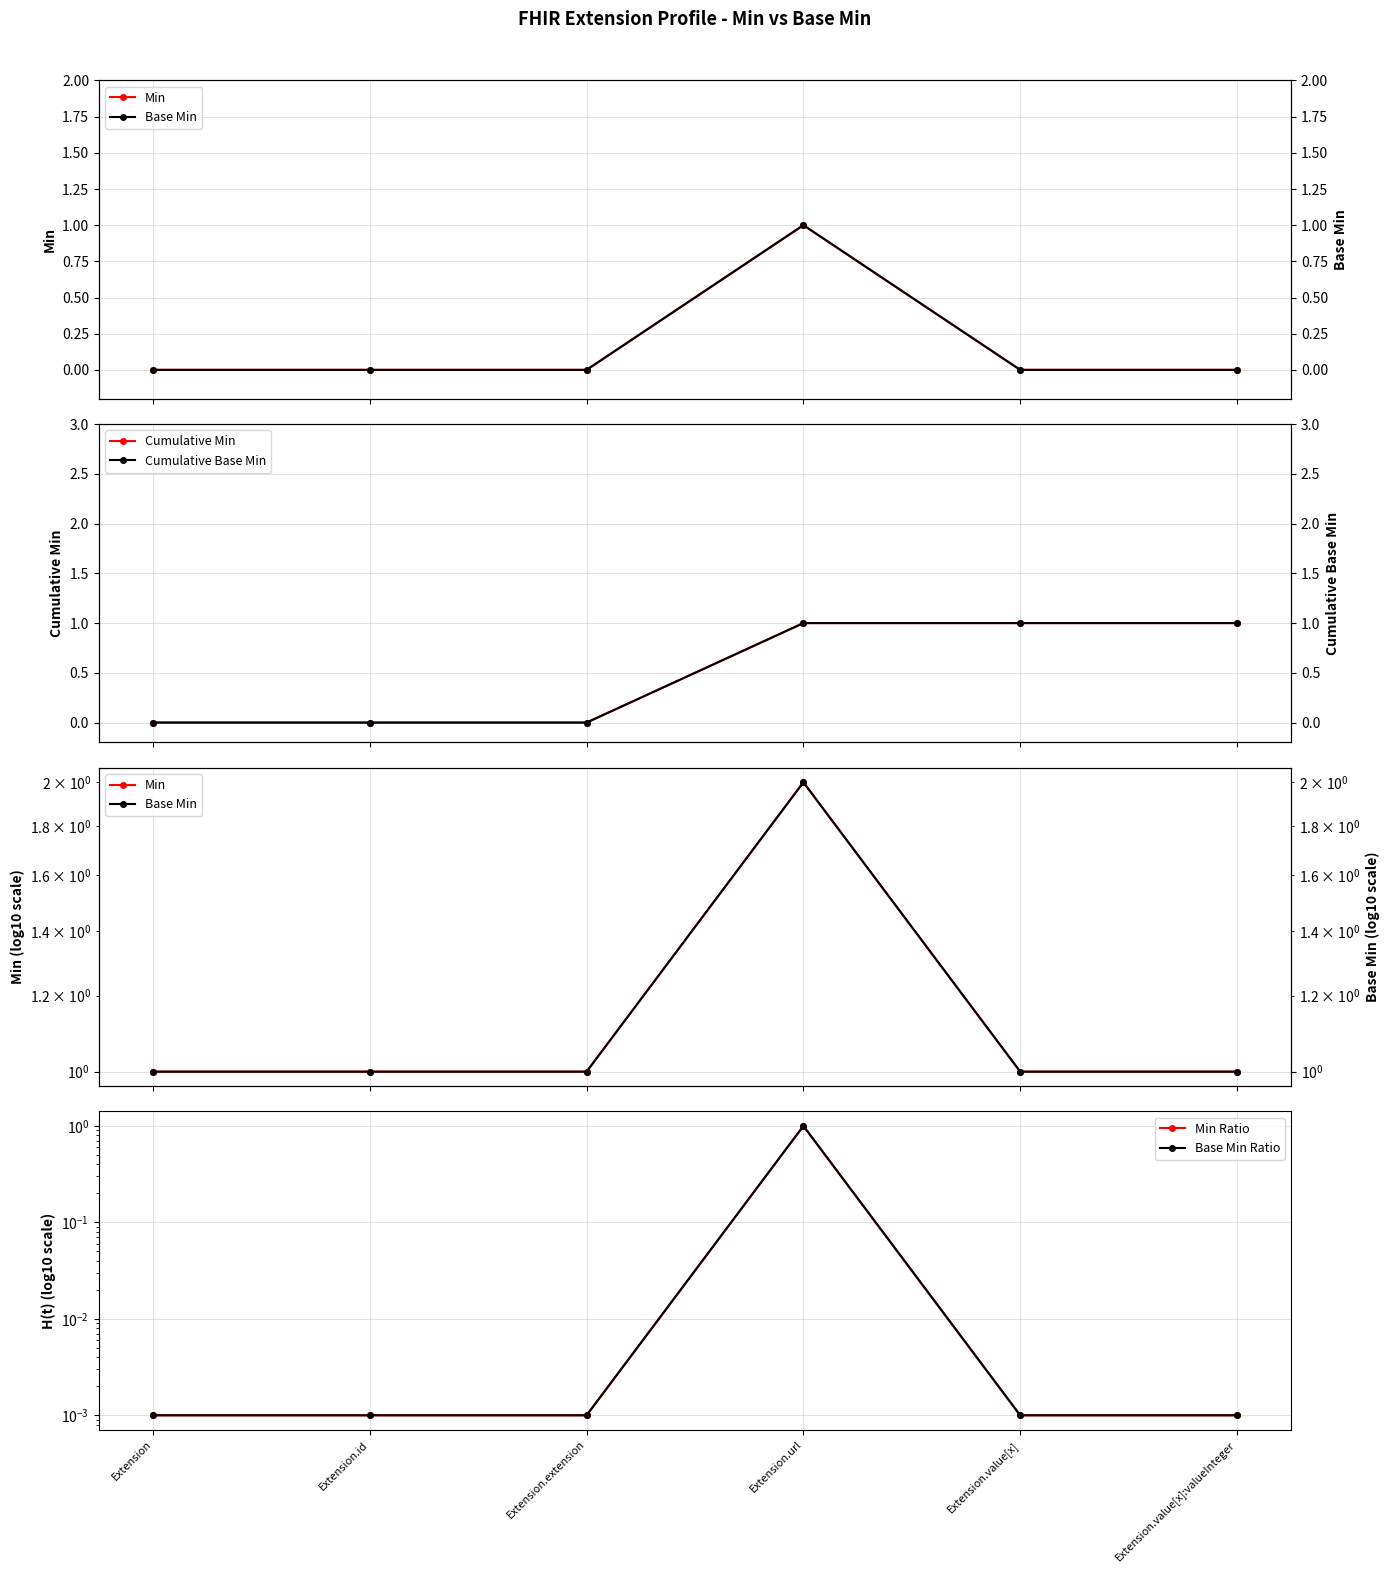

What is the label of the 6th point from the left?

Extension.value[x]:valueInteger